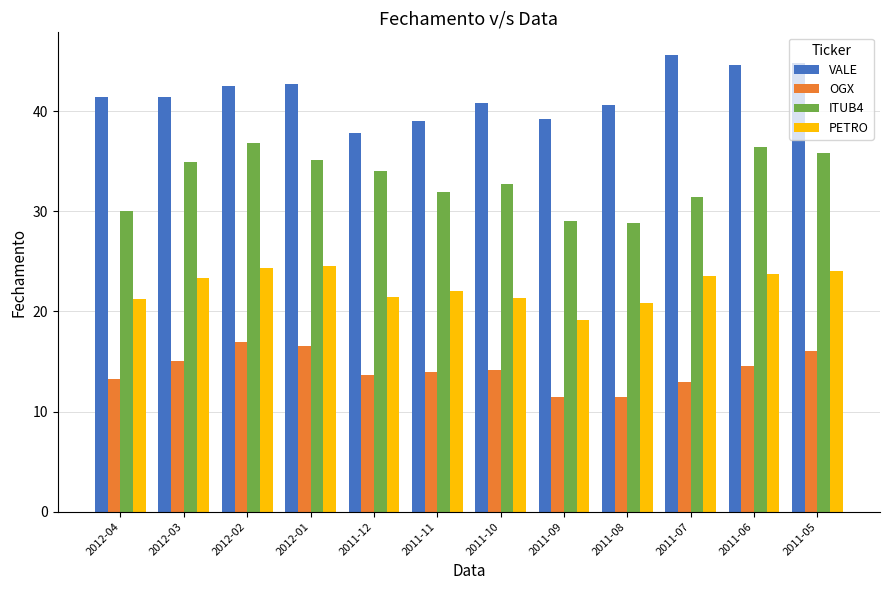

What is the difference between the highest and lowest values at 2012-03?

26.4